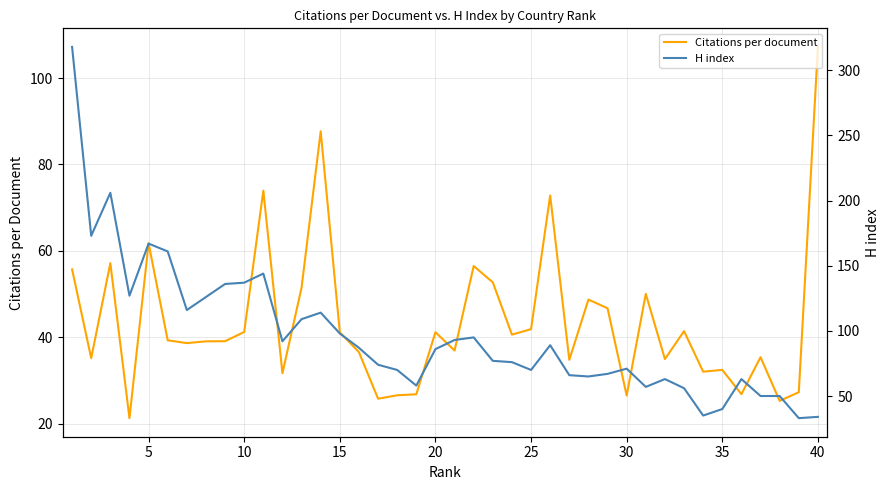

The value of Citations per document at 10 is 41.3. True or false?

True